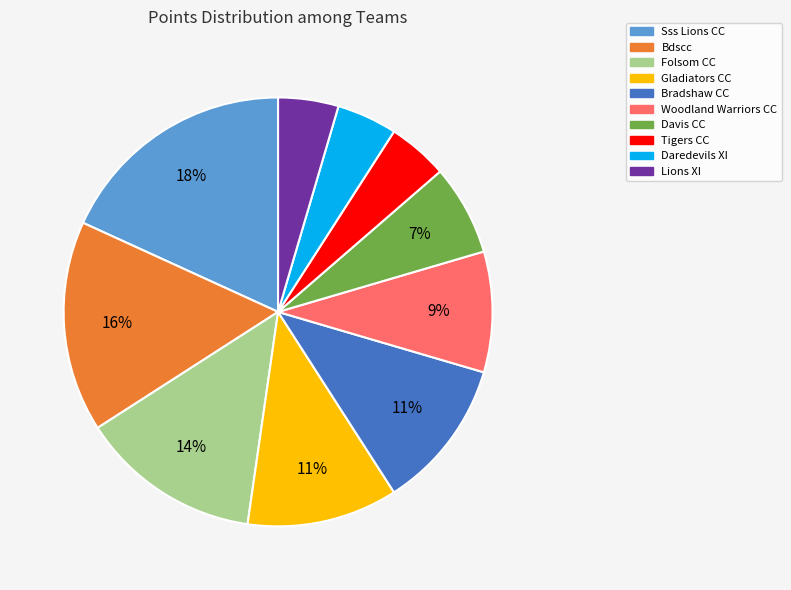

To the nearest percent, what is the average slice percentage?

10%